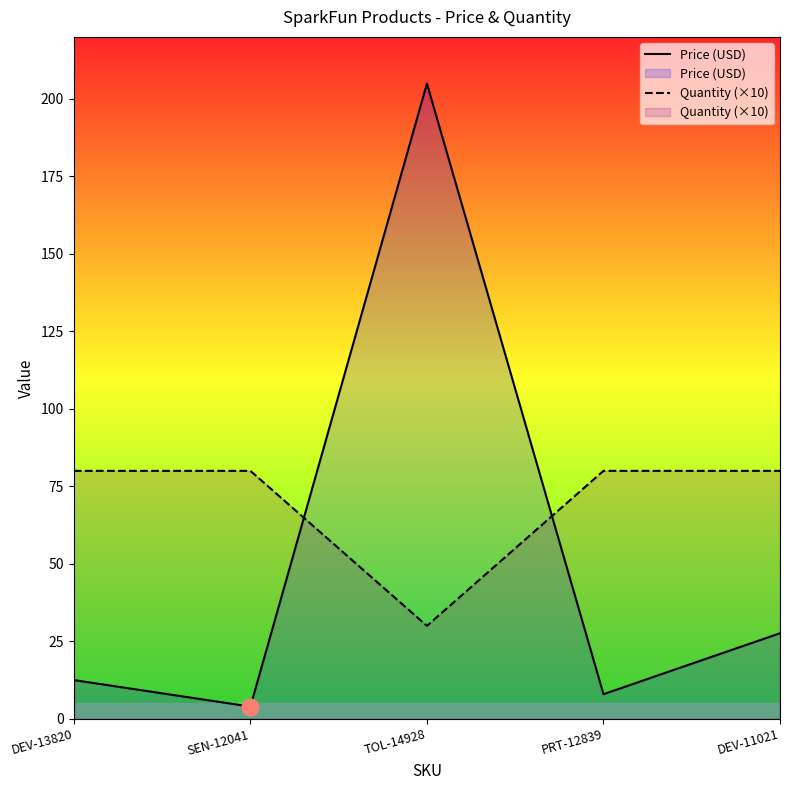

Where do Price (USD) and Quantity (×10) first cross each other?

SEN-12041 and TOL-14928